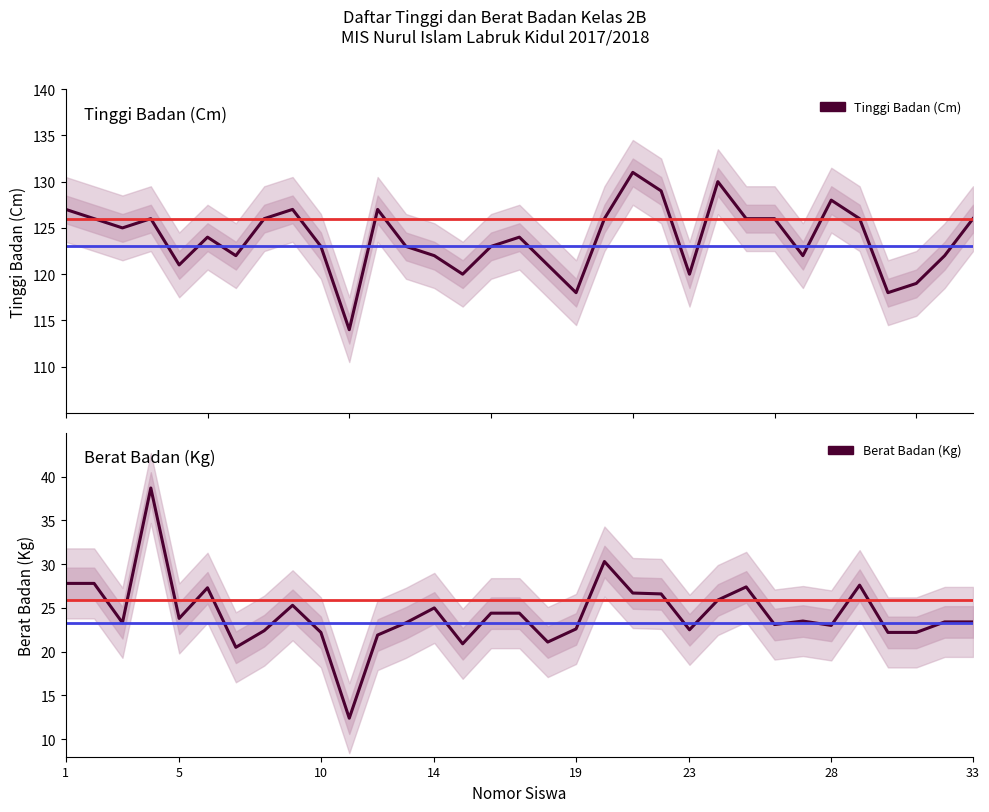

True or false: Berat Badan (Kg) and Tinggi Badan (Cm) cross at least once.

False